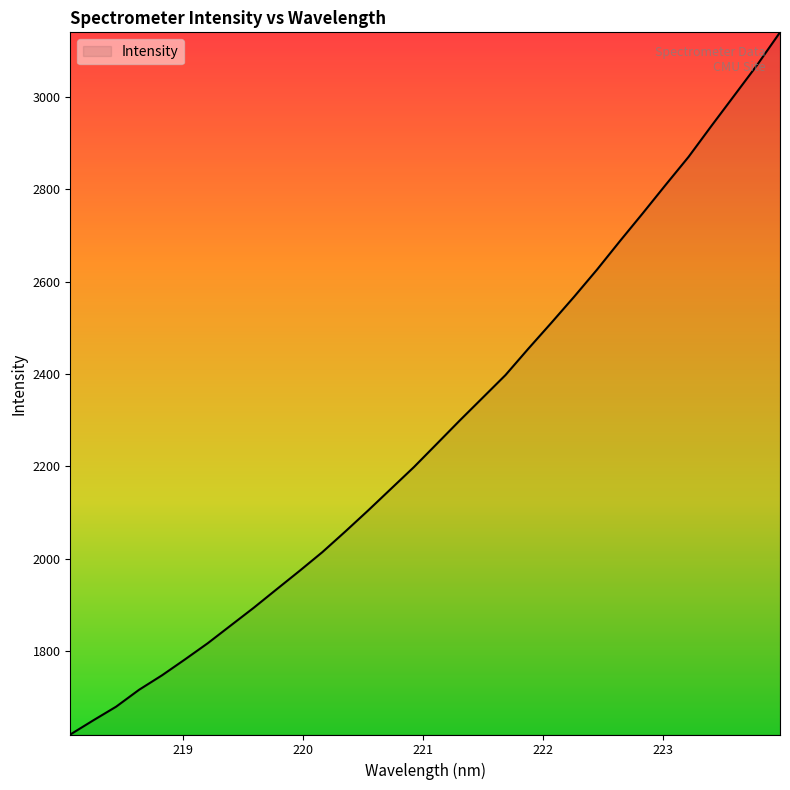

What is the difference between the second highest and second lowest values?

1420.2